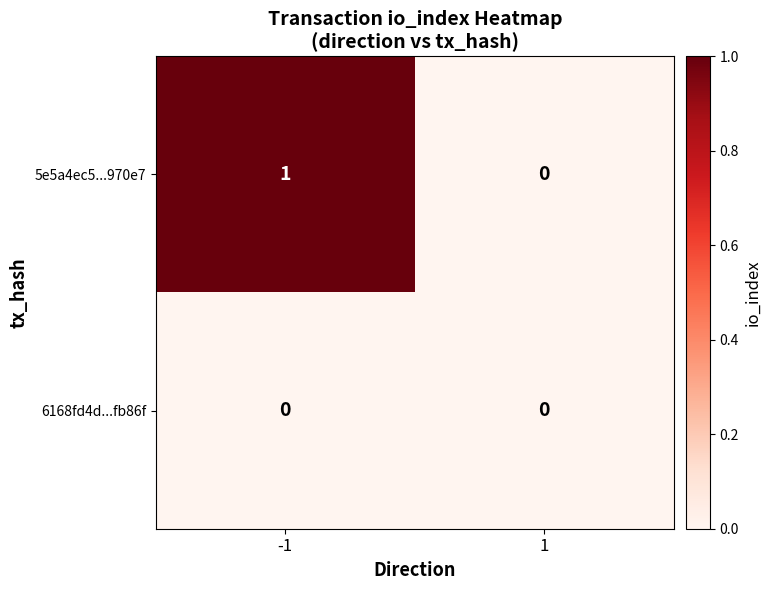

Reading left to right, list all the values displayed in this chart.

5e5a4ec5...970e7: -1=1	1=0
6168fd4d...fb86f: -1=0	1=0